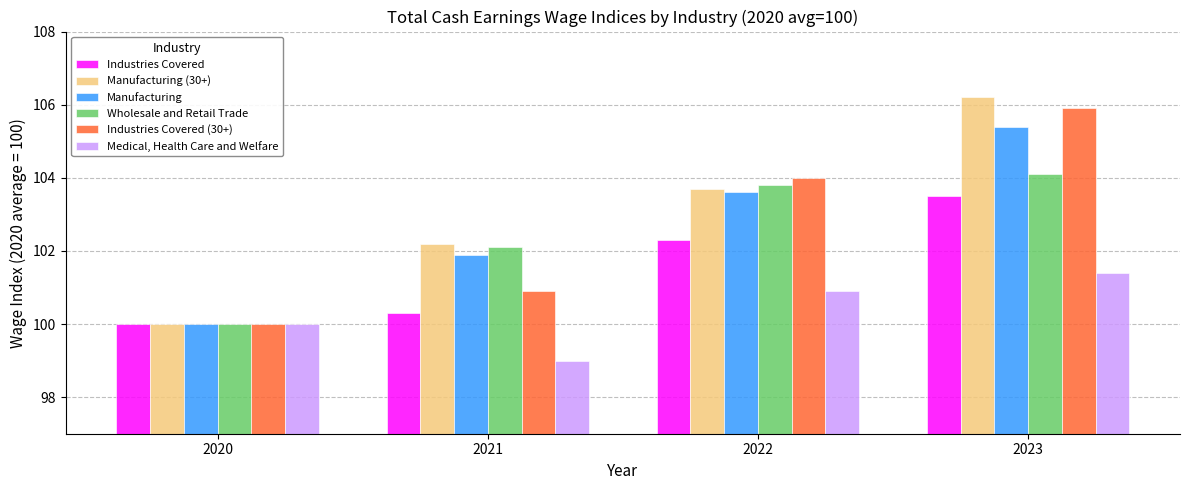

The value of Manufacturing (30+) at 2021 is 102.2. True or false?

True